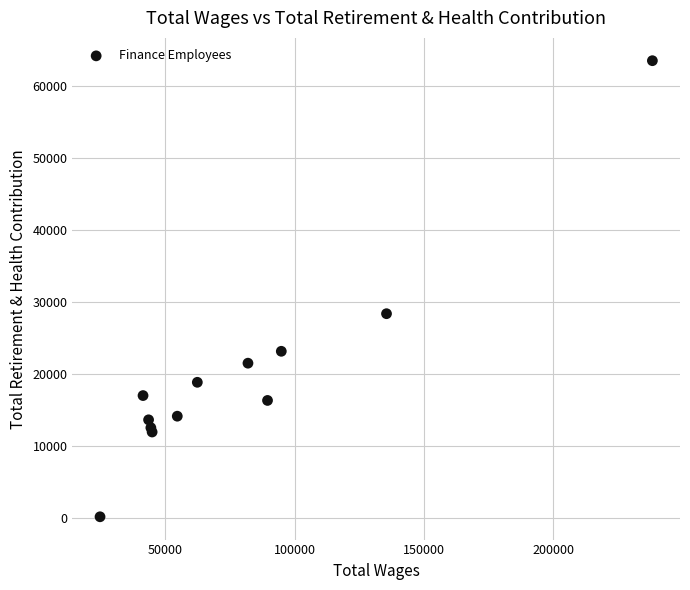

What Y value in the scatter plot is closest to 31896?

28430